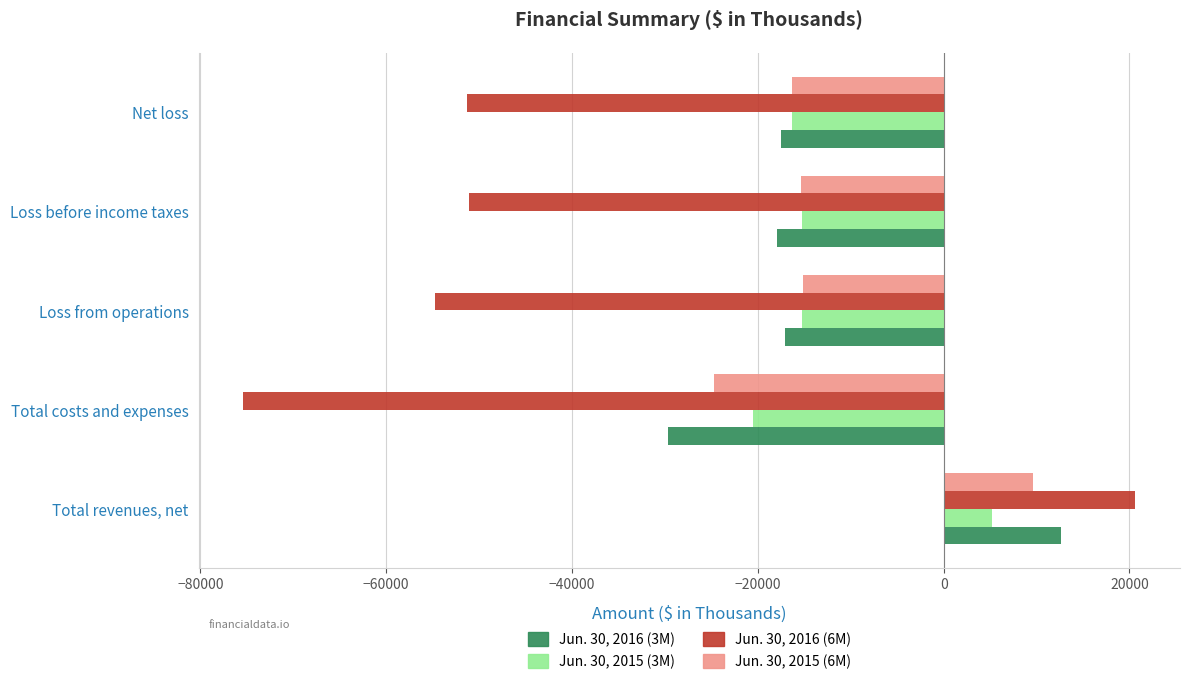

What is the smallest value displayed?

-75380